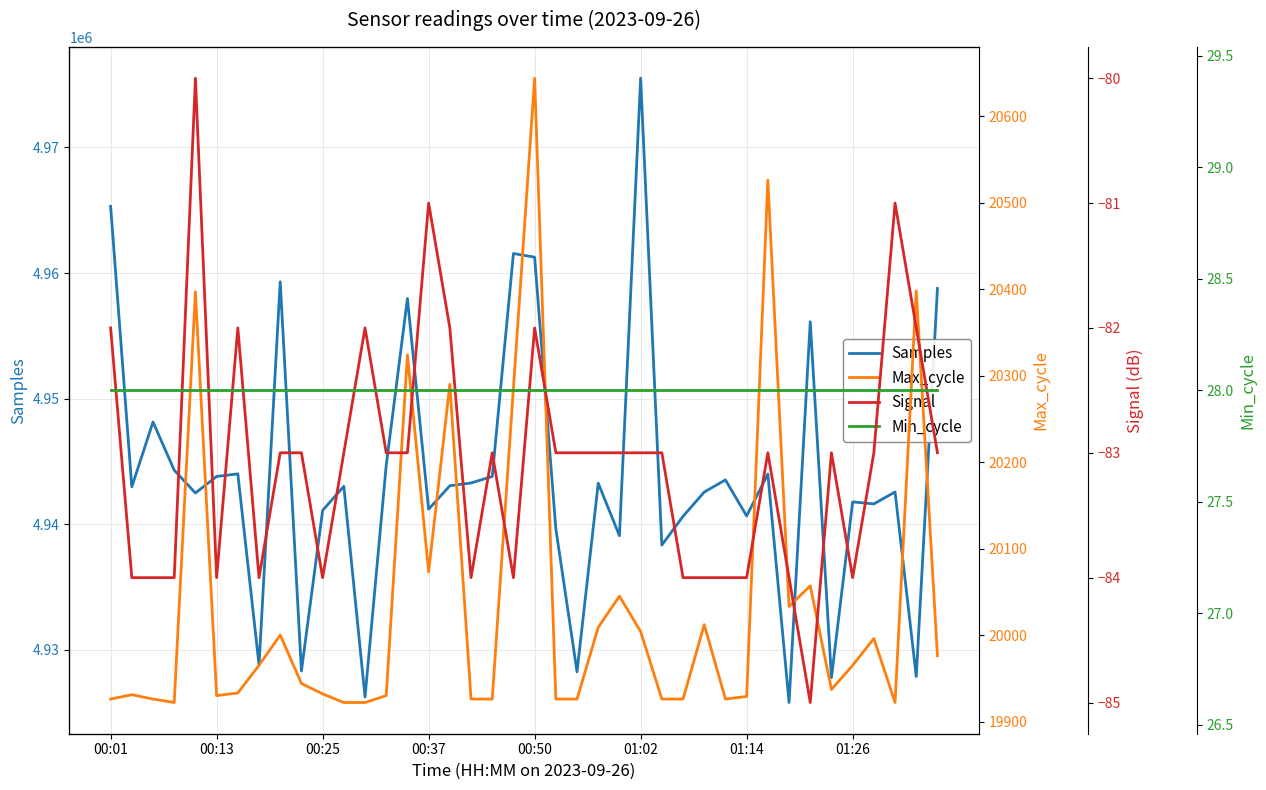

What is the maximum value for Samples?

4975517